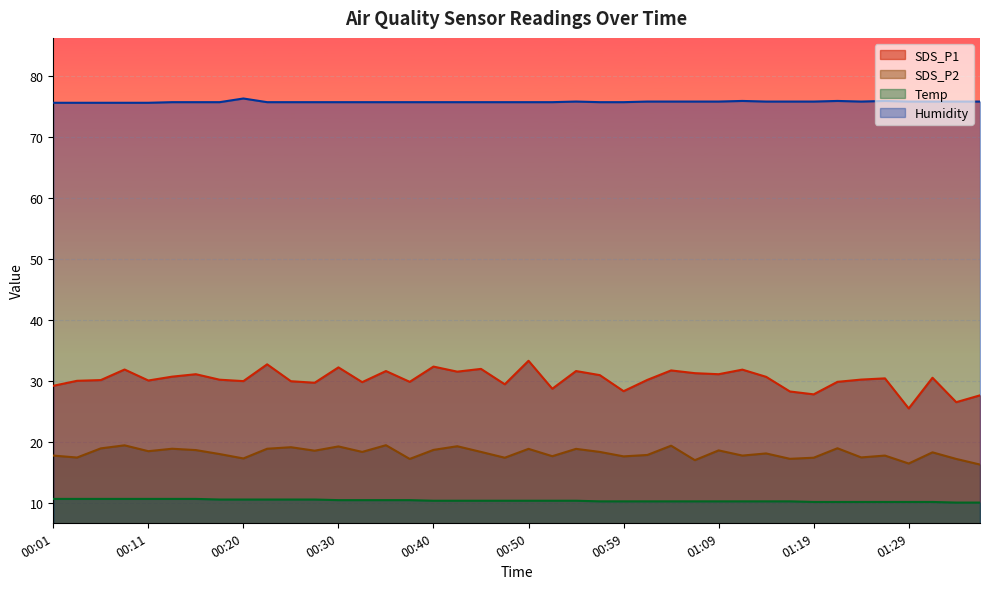

What is the sum of the SDS_P1 values at 00:35 and 00:23?

64.4